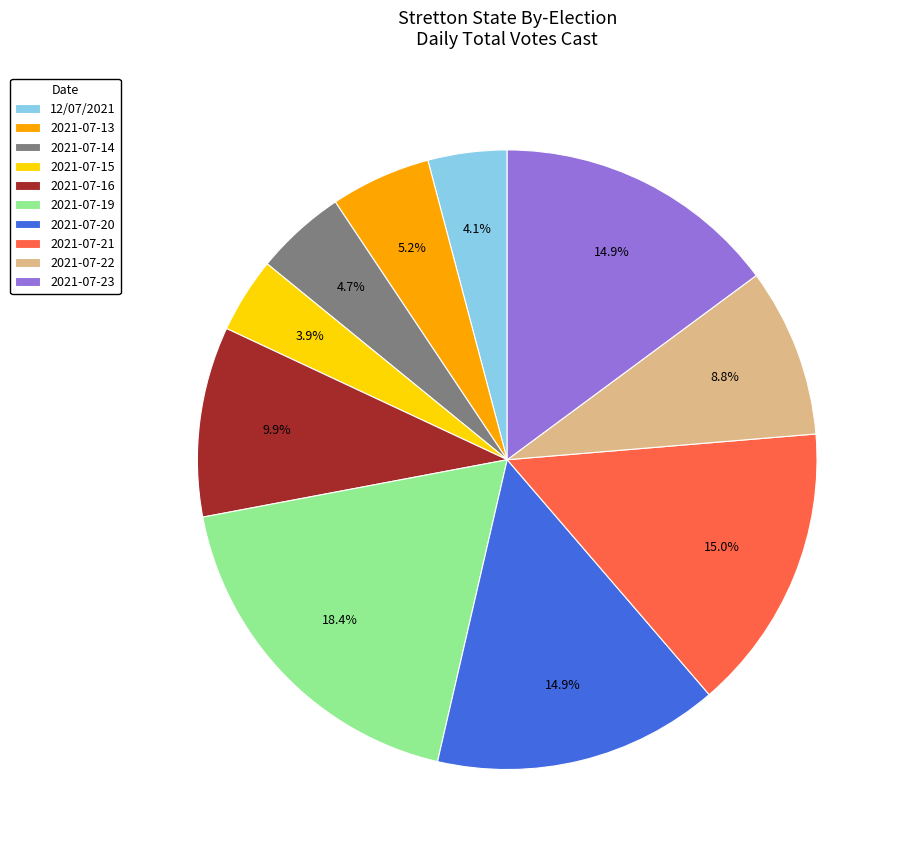

To the nearest percent, what is the average slice percentage?

10%